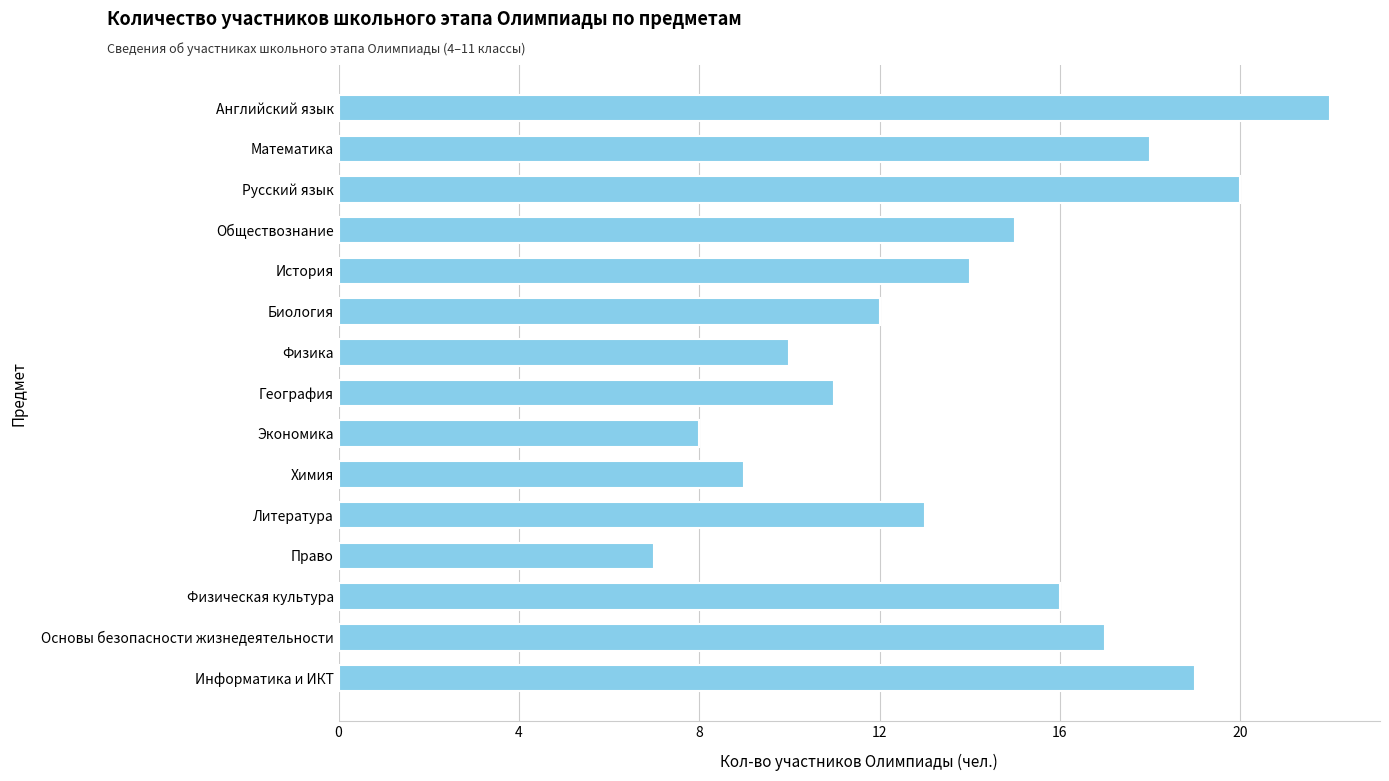

How many bars are there in total?

15